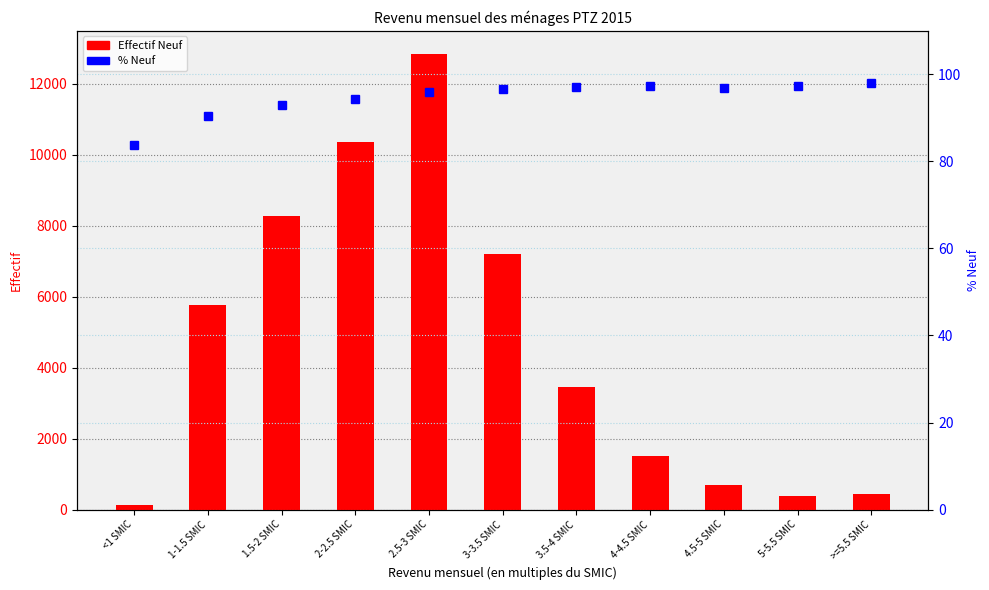

What is the difference between the highest and lowest values at 2-2.5 SMIC?

10263.8